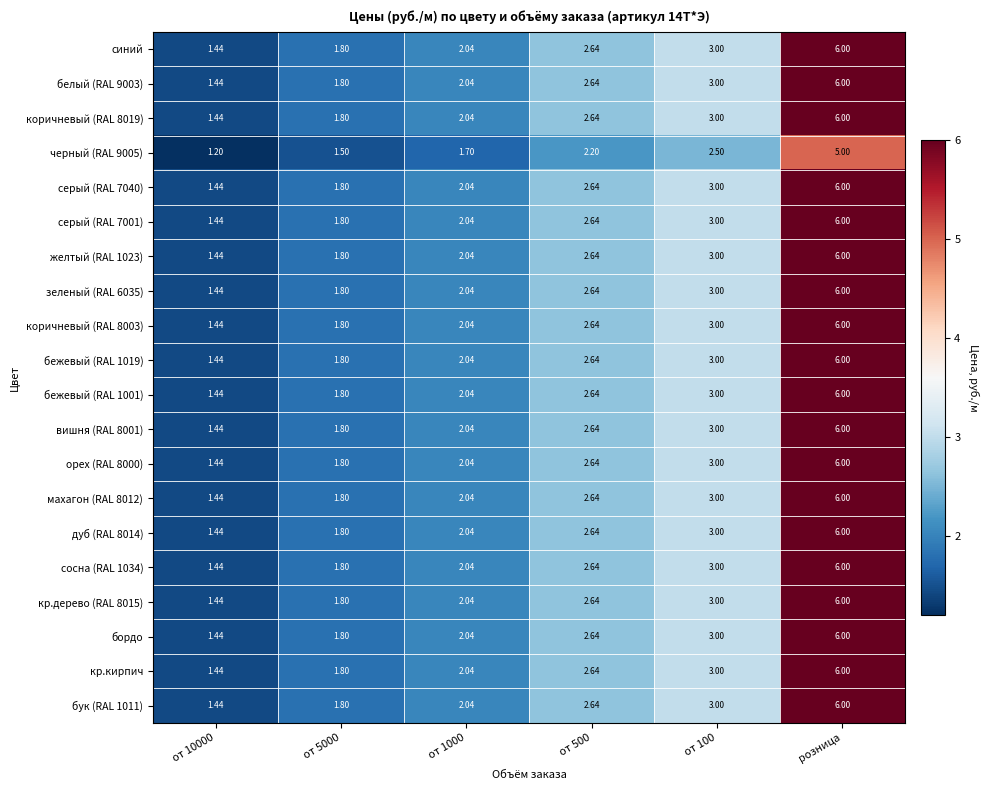

Which category has the highest value across all series?

розница